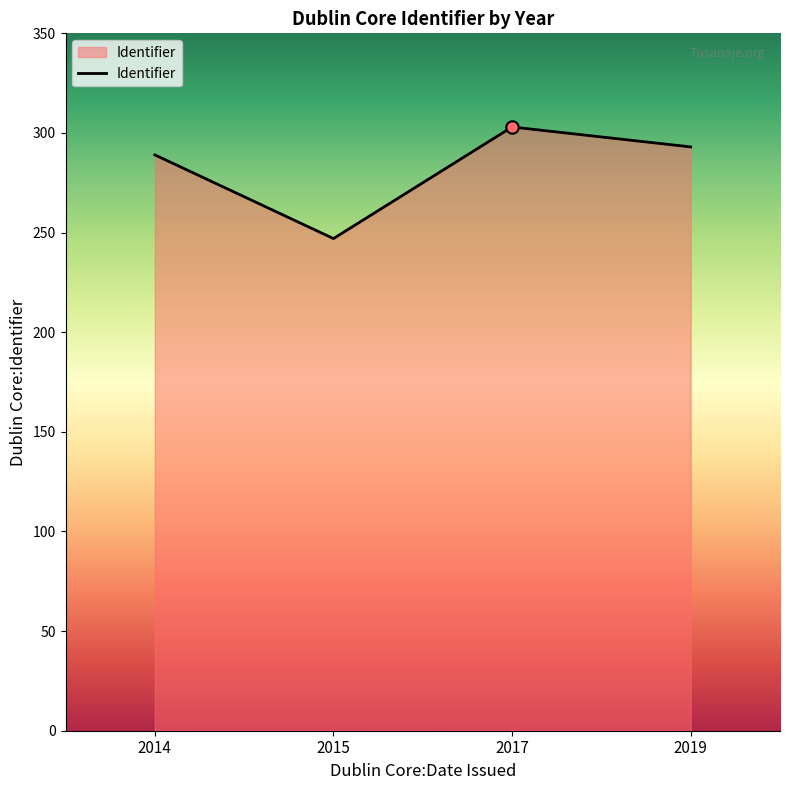

Which has a higher value, 2015 or 2014?

2014